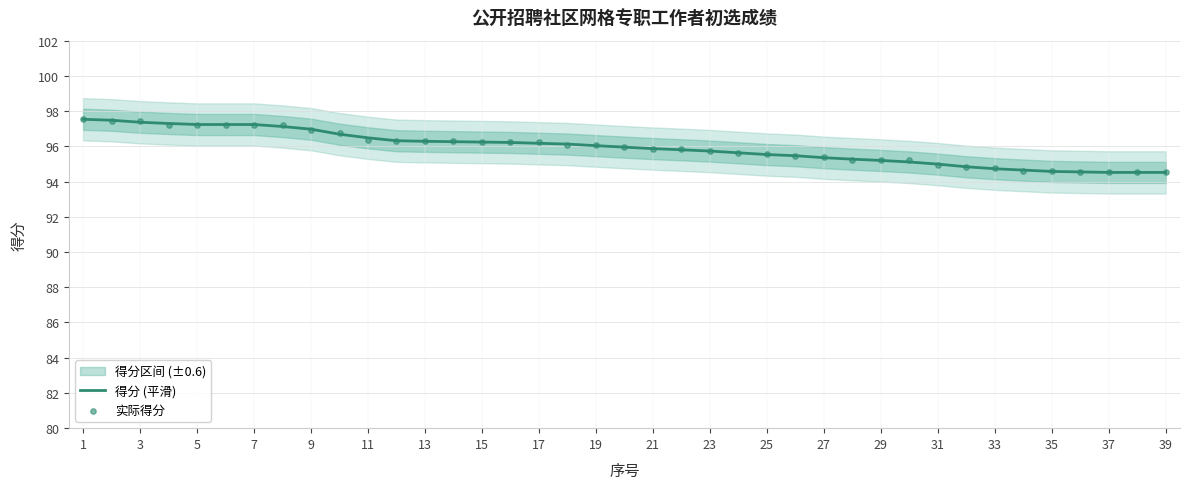

Which series has the widest spread of Y values?

实际得分